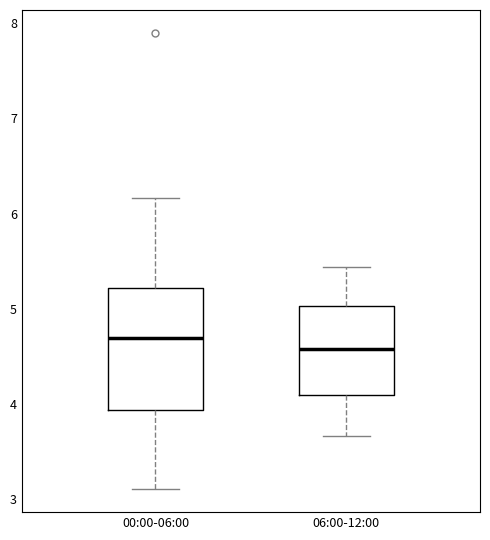

Where does the upper whisker of the box for 06:00-12:00 end on the y-axis? The values are not printed on the chart, so give them approximately, as read against the axis.

5.4